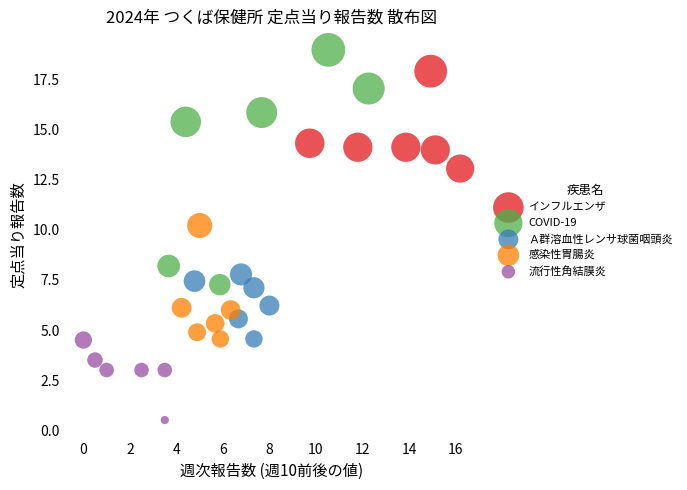

Which series reaches the maximum Y coordinate?

COVID-19